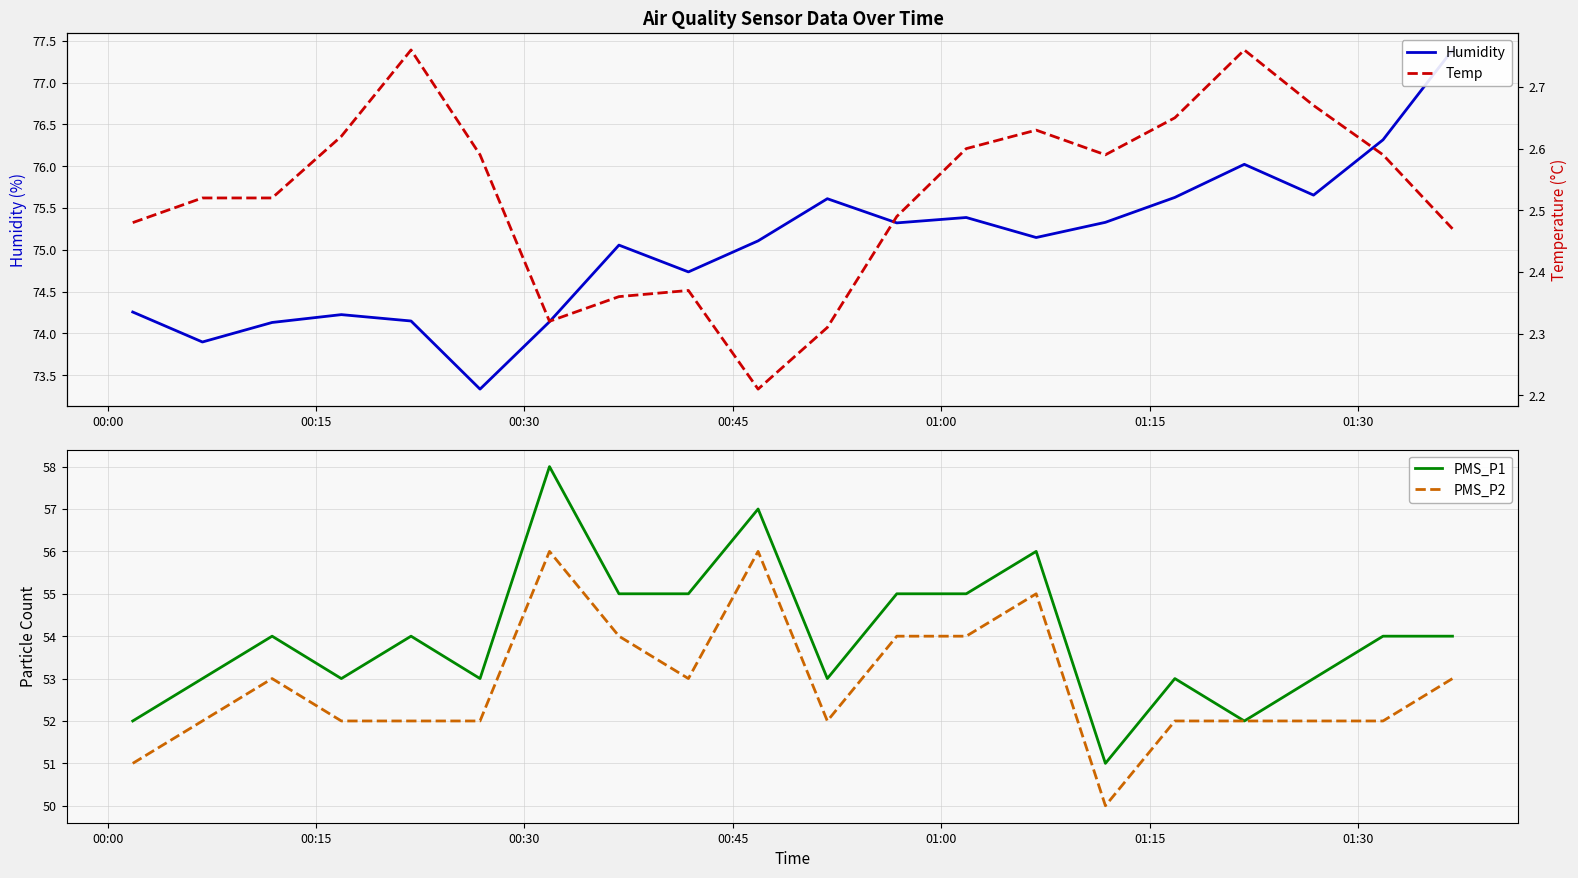

Is it true that Humidity equals 119.7 at 00:00?

False